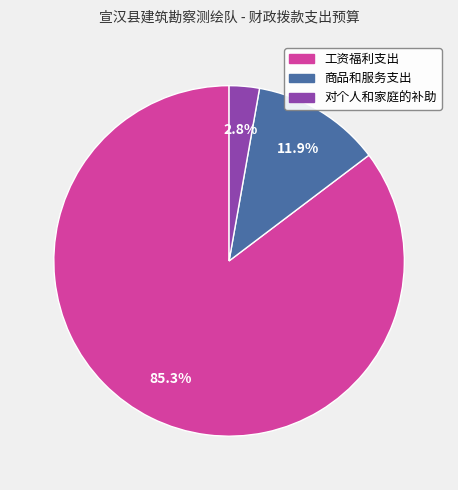

To the nearest percent, what percentage of the pie is 对个人和家庭的补助?

3%